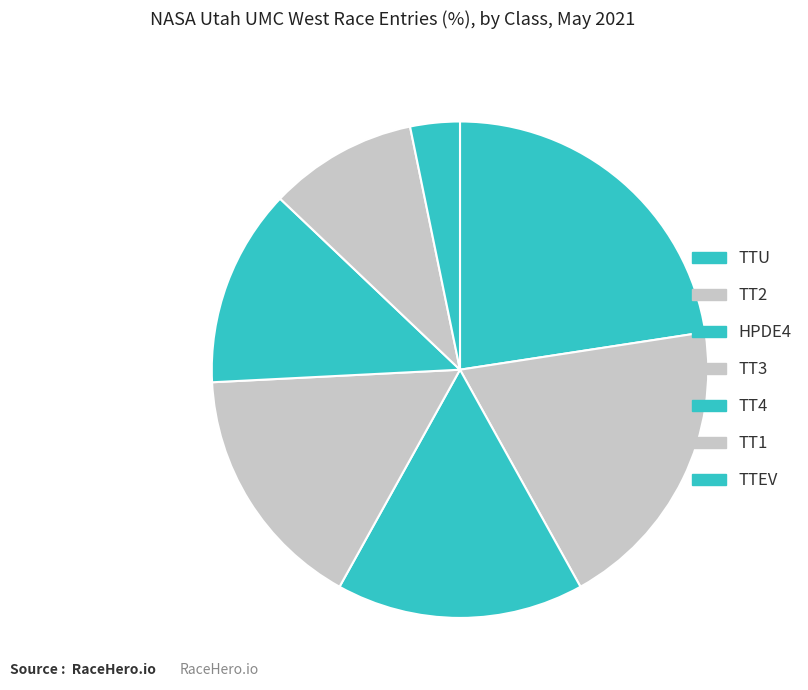

Is there a majority slice in this chart?

No